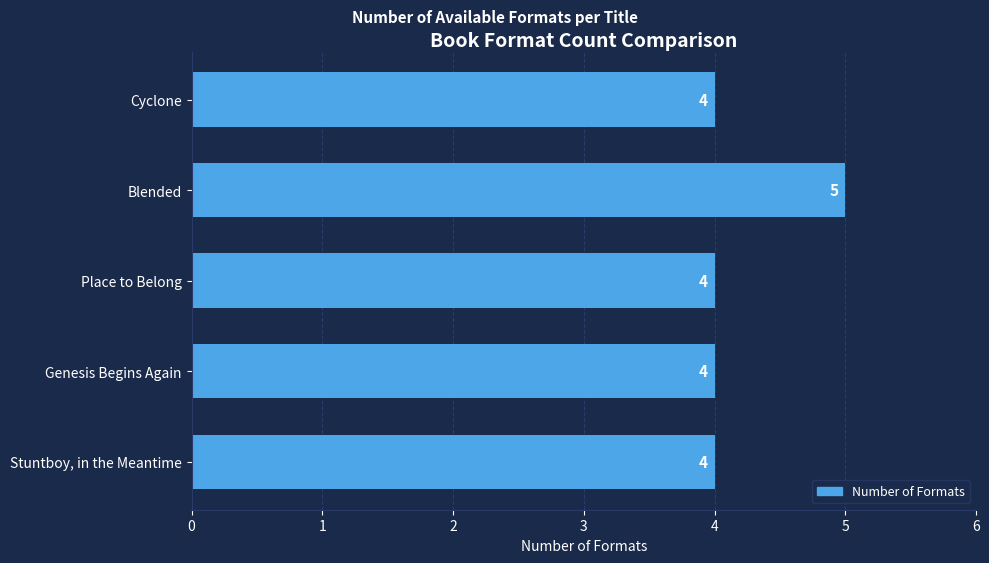

How many distinct data groups are displayed?

1